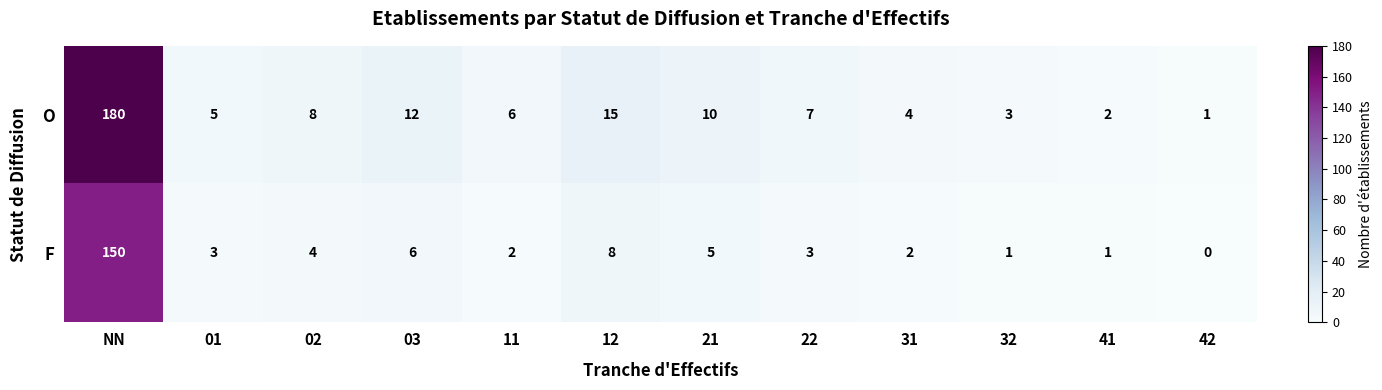

Is the value of O at 21 greater than the value of F at 31?

Yes